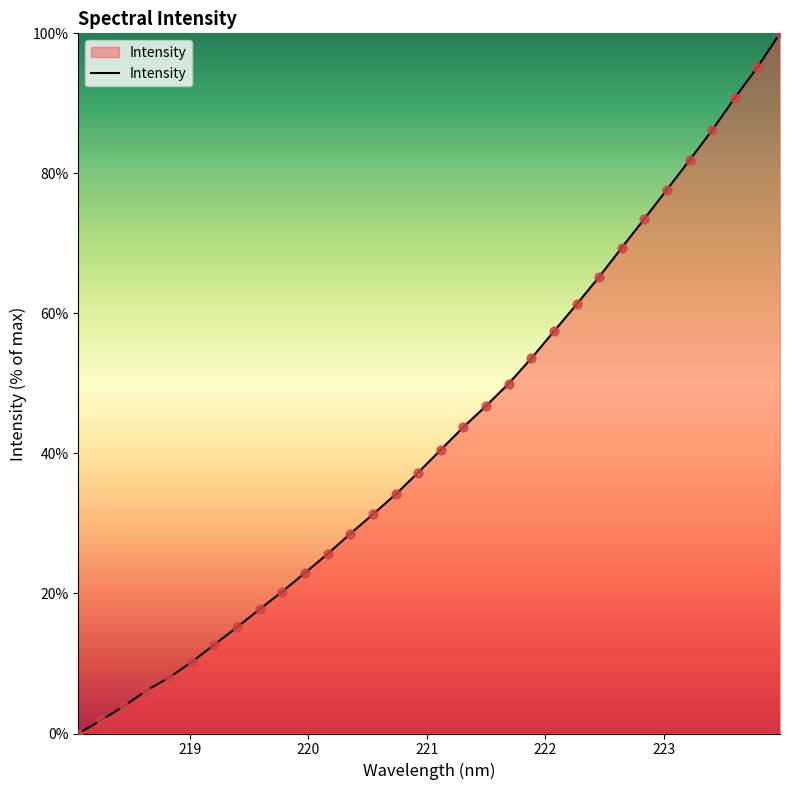

What is the difference between the maximum and minimum values?

100.0